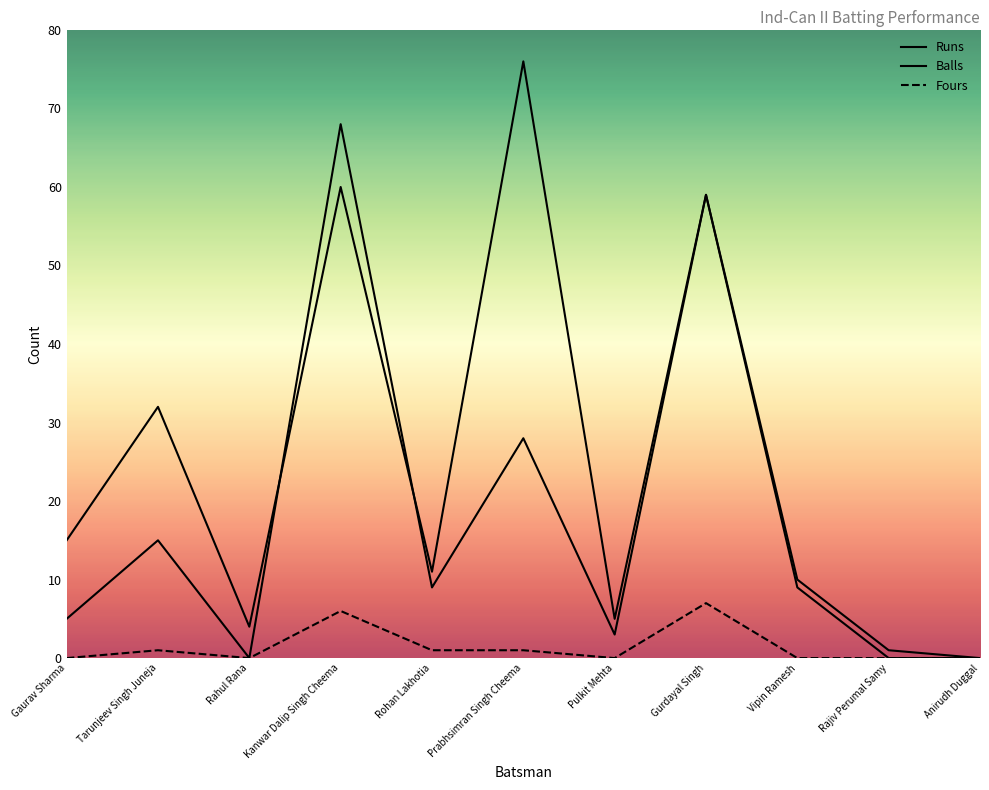

Does the chart have visible grid lines?

No